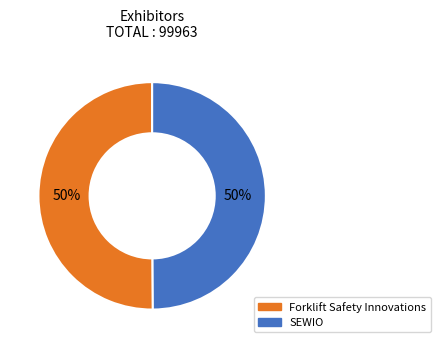

Approximately how many times larger is the value at Forklift Safety Innovations compared to SEWIO?

1.0